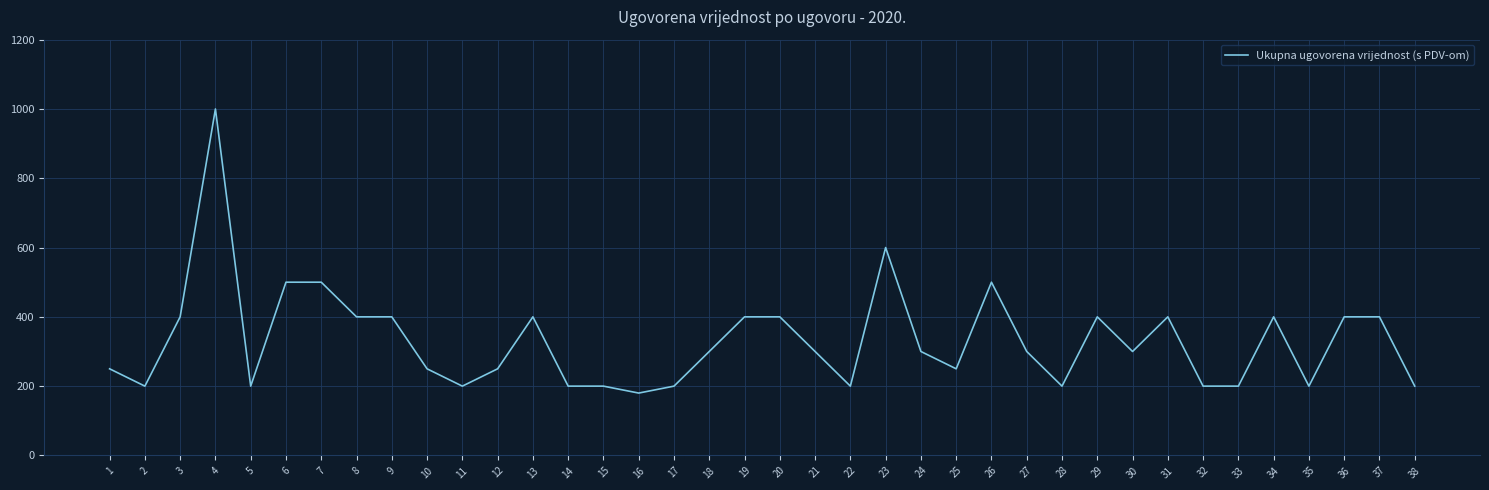

What is the difference between the values at 11 and 37?

200